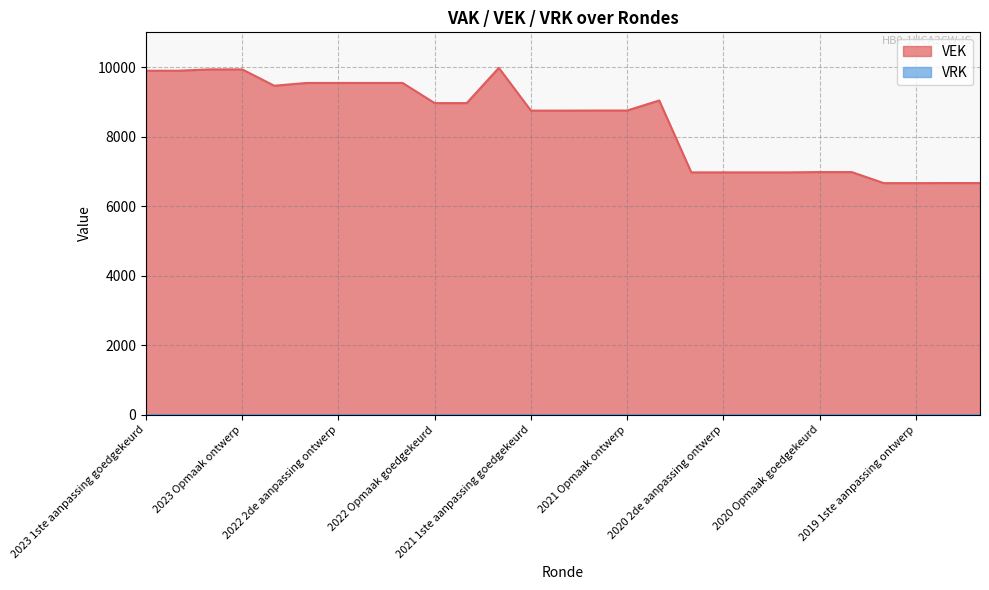

Reading left to right, extract all data points from this chart.

2023 1ste aanpassing goedgekeurd=9896	2023 1ste aanpassing ontwerp=9896	2023 Opmaak goedgekeurd=9934	2023 Opmaak ontwerp=9934	2022 uitvoering=9464	2022 2de aanpassing goedgekeurd=9544	2022 2de aanpassing ontwerp=9544	2022 1ste aanpassing goedgekeurd=9544	2022 1ste aanpassing ontwerp=9544	2022 Opmaak goedgekeurd=8965	2022 Opmaak ontwerp=8965	2021 uitvoering=9978	2021 1ste aanpassing goedgekeurd=8748	2021 1ste aanpassing ontwerp=8748	2021 Opmaak goedgekeurd=8751	2021 Opmaak ontwerp=8751	2020 uitvoering=9040	2020 2de aanpassing goedgekeurd=6972	2020 2de aanpassing ontwerp=6972	2020 1ste aanpassing goedgekeurd=6972	2020 1ste aanpassing ontwerp=6972	2020 Opmaak goedgekeurd=6981	2020 Opmaak ontwerp=6981	2019 1ste aanpassing goedgekeurd=6663	2019 1ste aanpassing ontwerp=6663	2019 opmaak goedgekeurd=6665	2019 opmaak ontwerp=6665